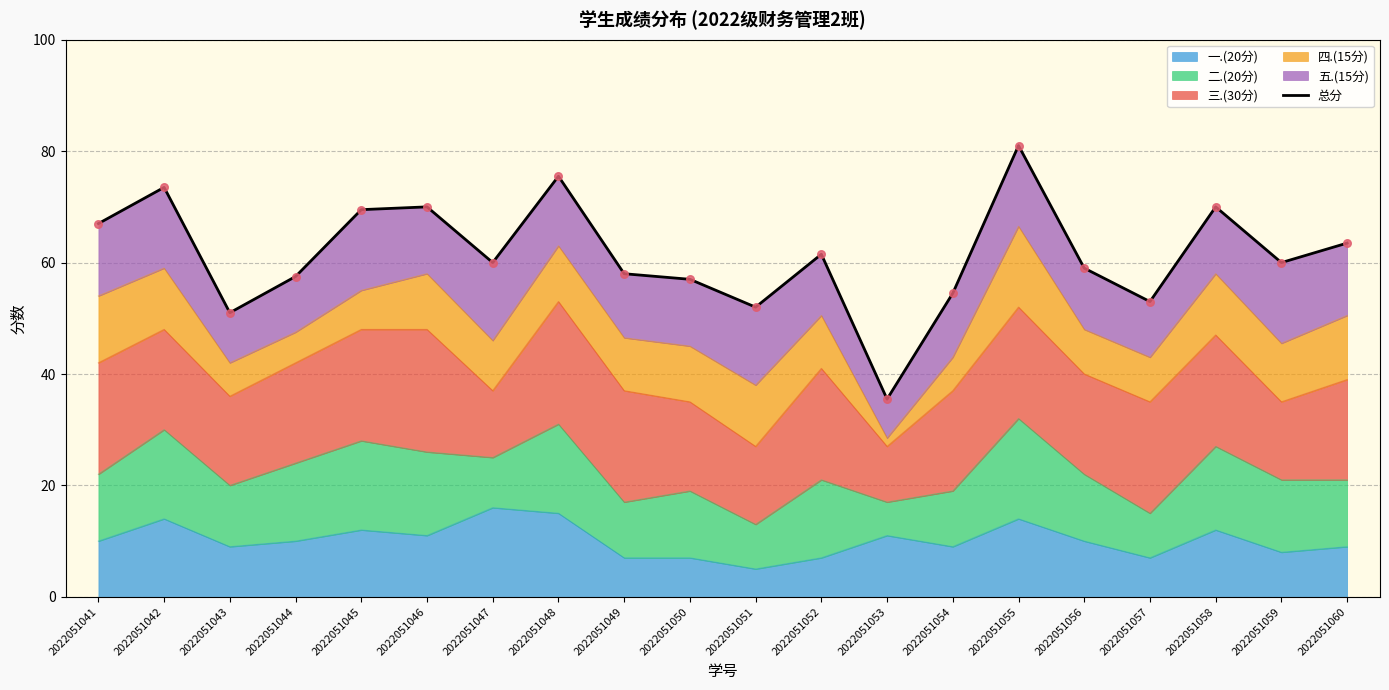

What is the ratio of the value at 2022051047 to the value at 2022051043?

1.2